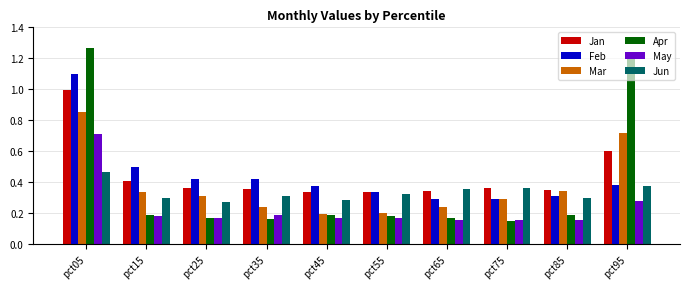

What is the total value across all series at pct95?

3.6